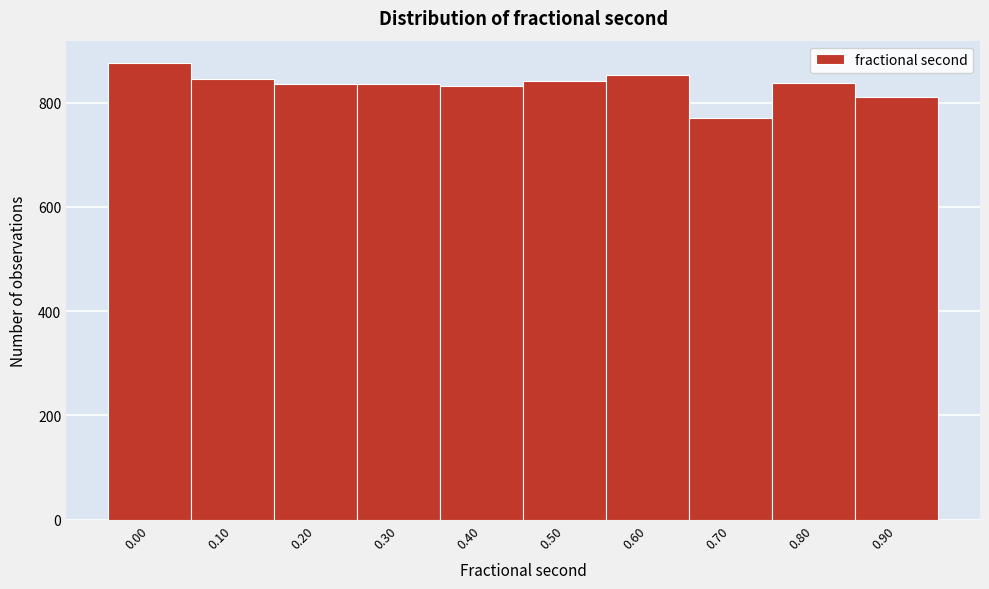

What is the ratio of the value at 0.40 to the value at 0.70?

1.1